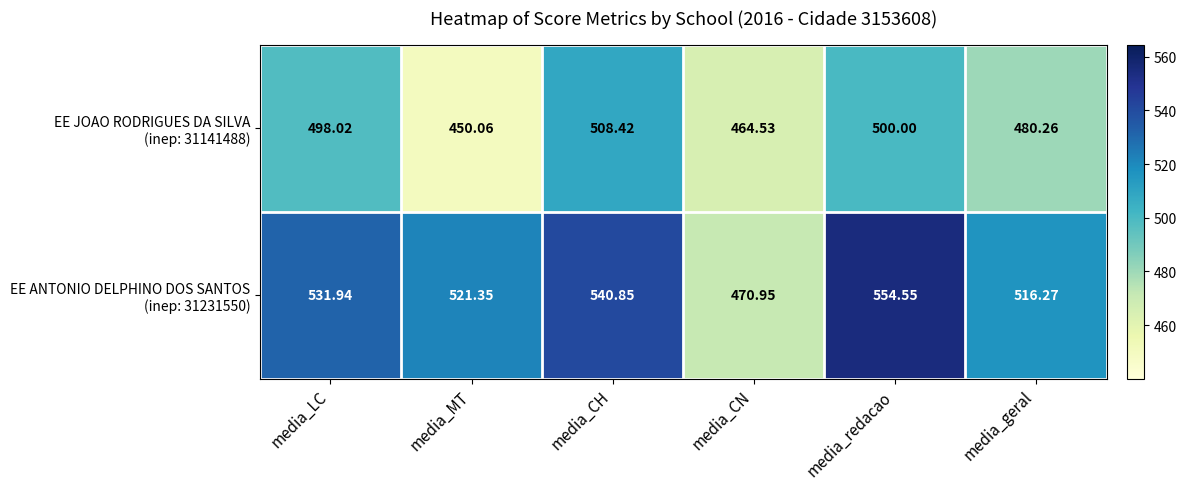

Which label corresponds to the largest value in the chart?

media_redacao